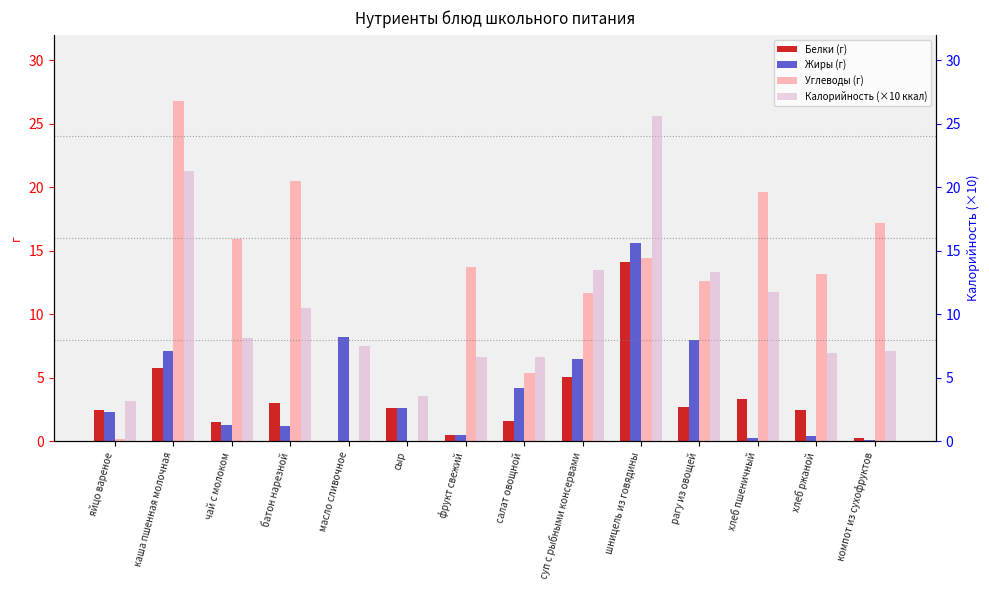

What is the spread (max minus min) of values at чай с молоком?

14.6